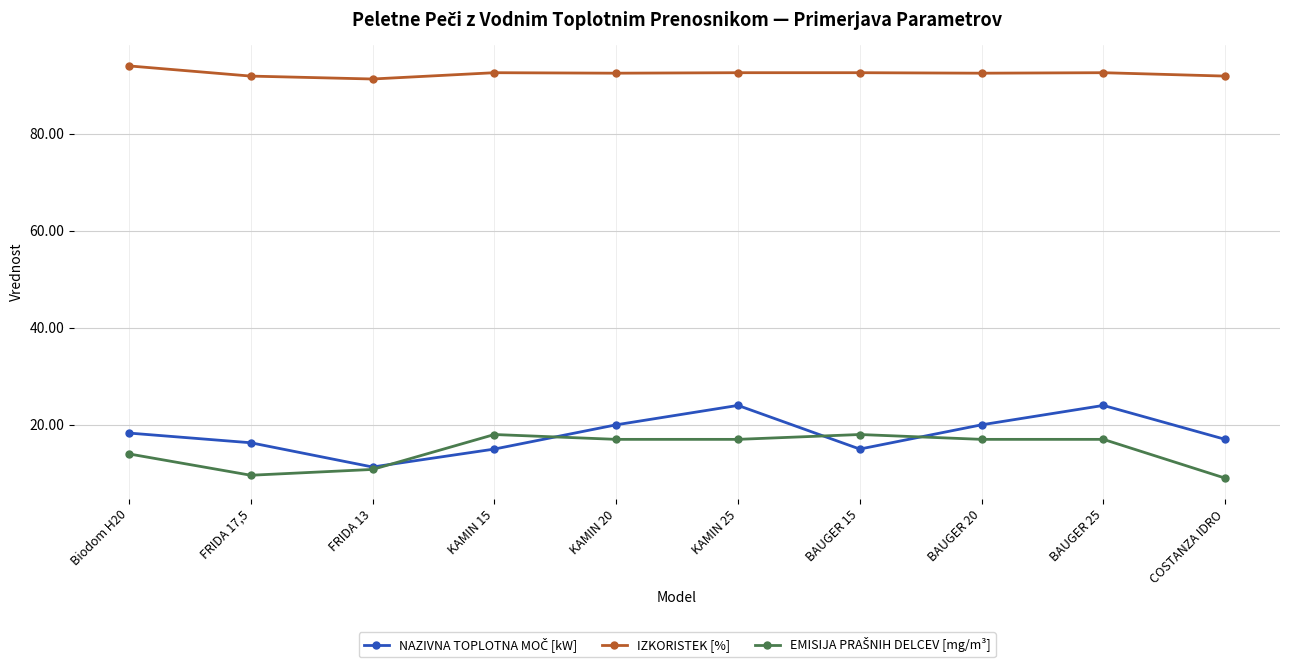

What is the spread (max minus min) of values at KAMIN 25?

75.6